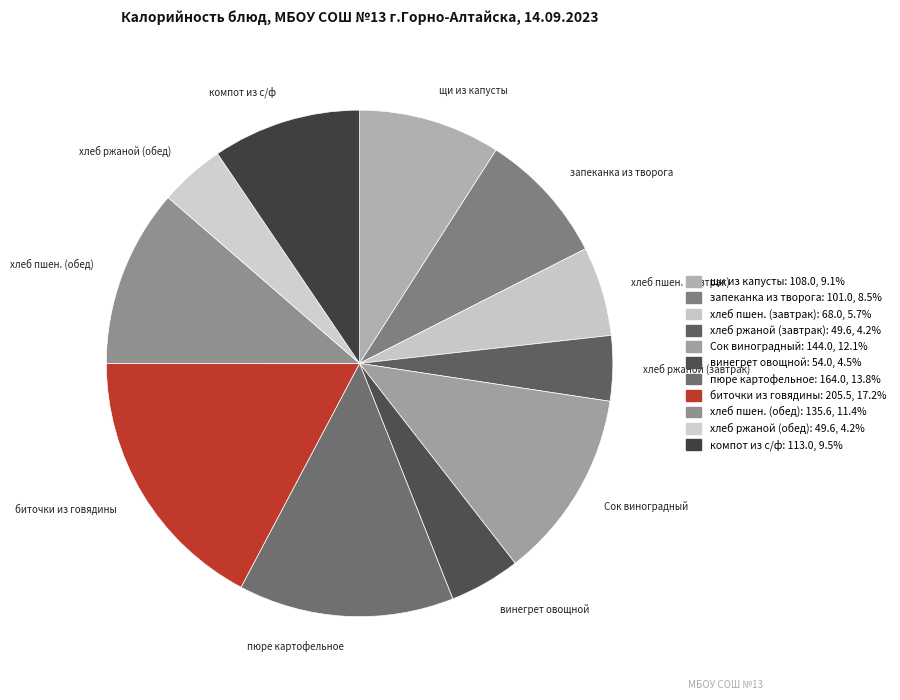

Is винегрет овощной the majority of the pie?

No